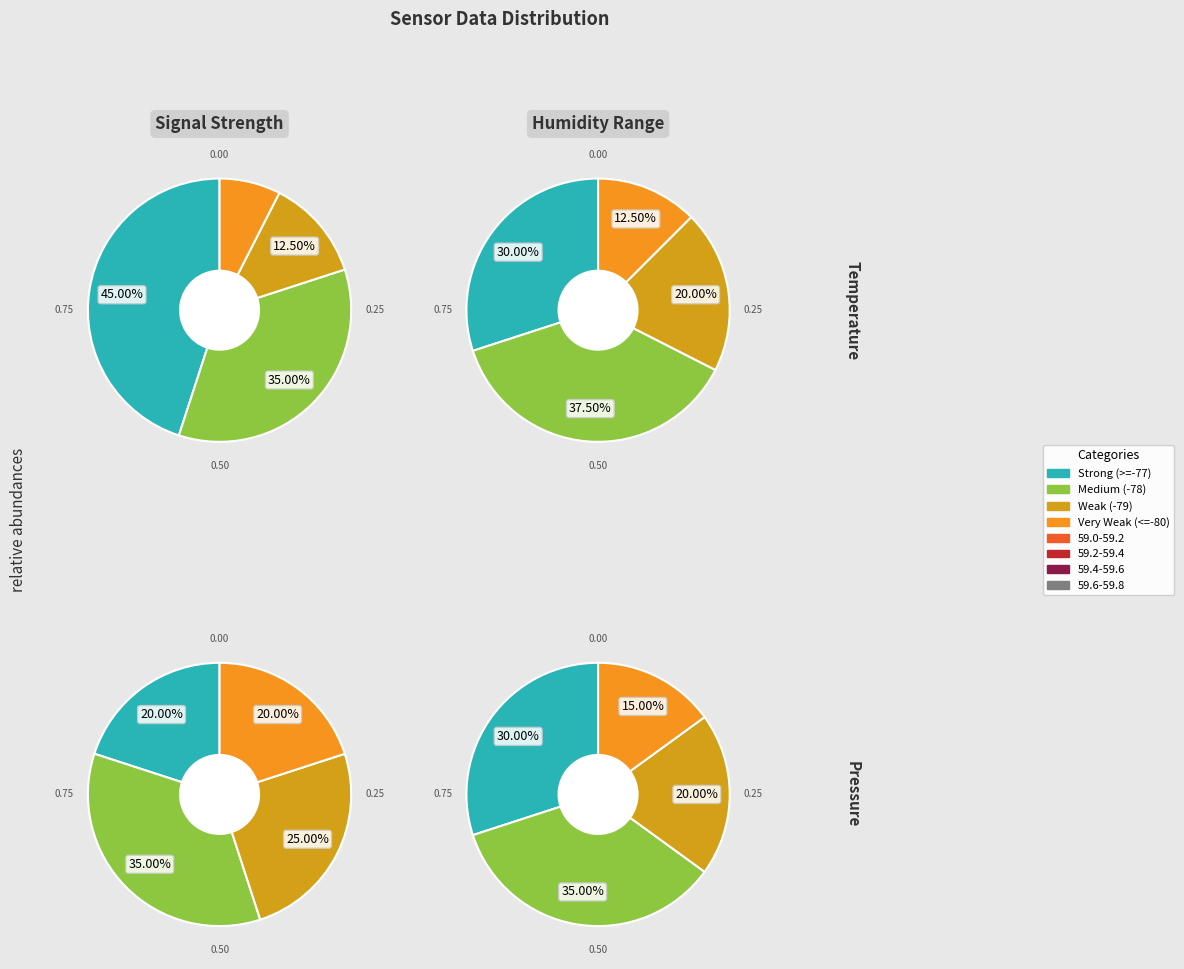

Is there any slice that represents more than half of the pie?

No